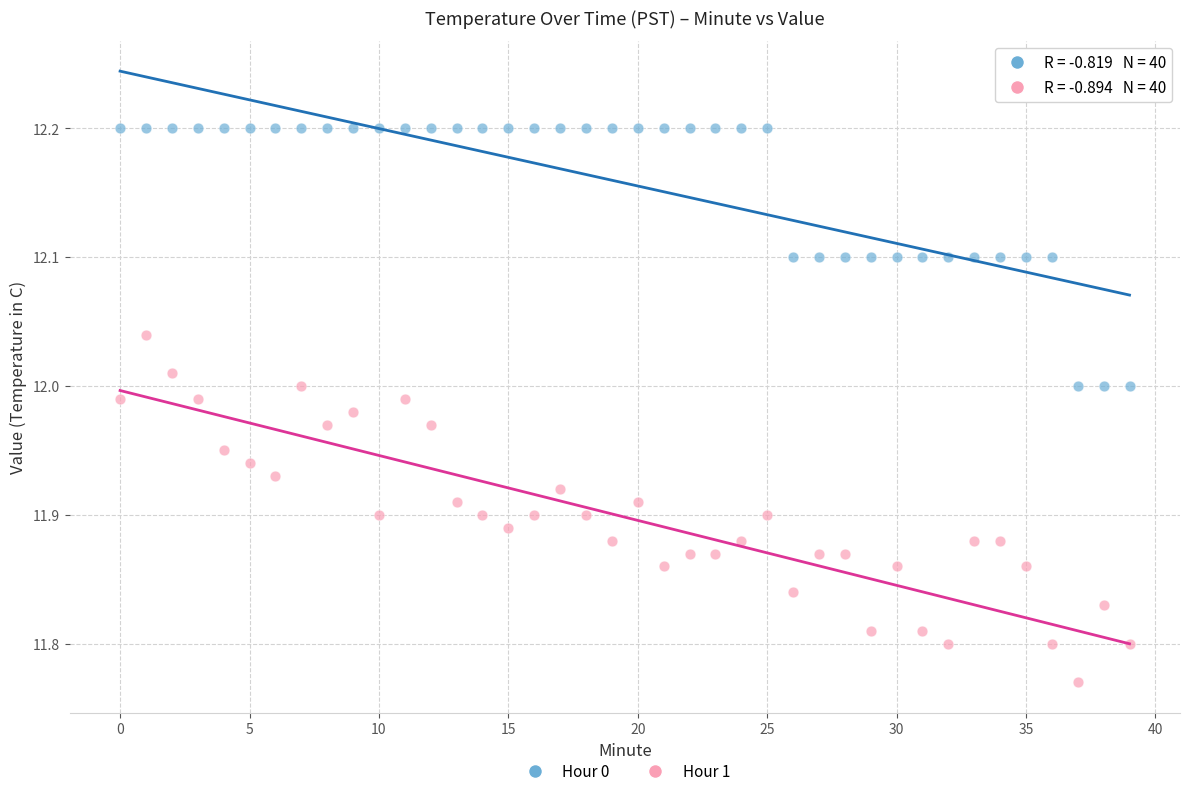

Across all data points, what is the range of Y values (max minus min)?

0.4